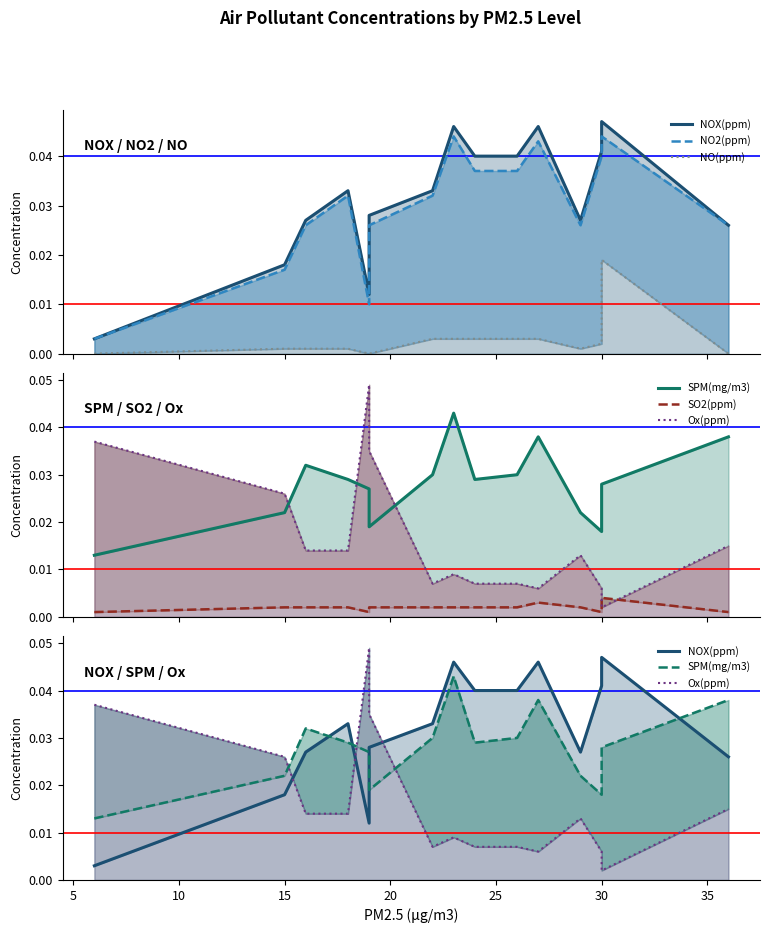

In SPM(mg/m3), how many points are lower than both neighbors (excluding endpoints)?

3